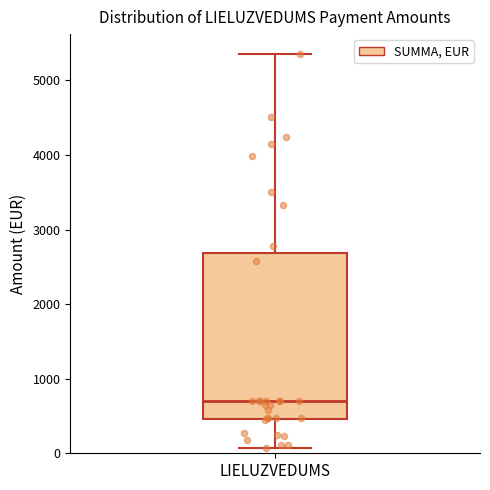

Where does the median line of the box for LIELUZVEDUMS sit on the y-axis? The values are not printed on the chart, so give them approximately, as read against the axis.

700